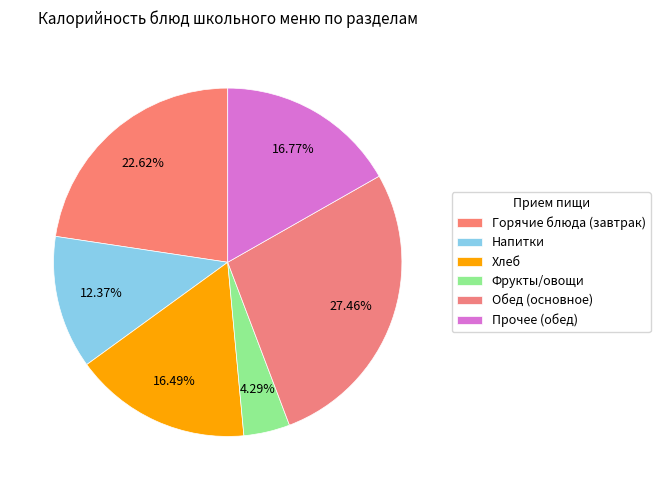

How many segments does this pie chart have?

6